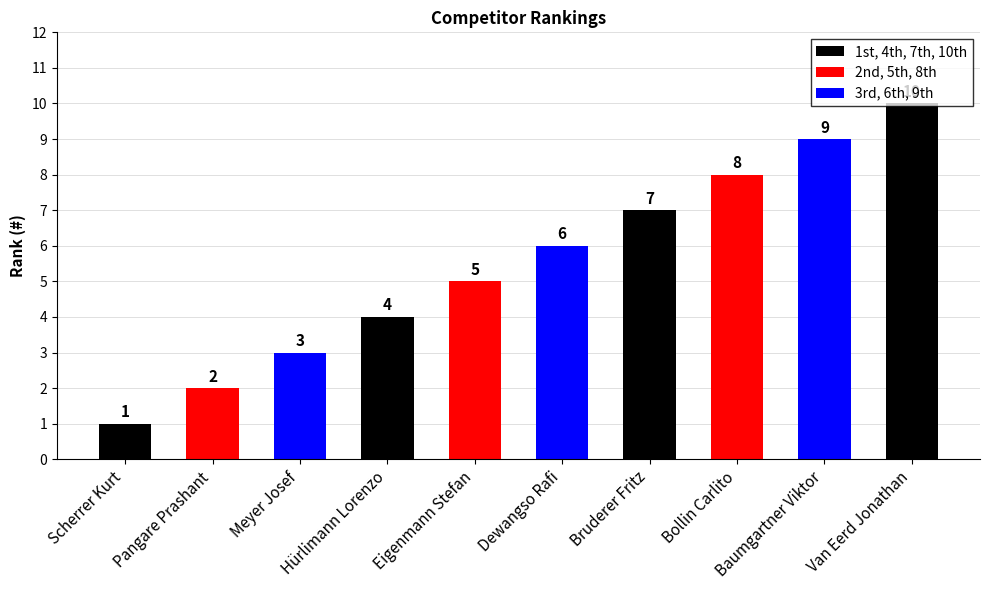

What is the difference between the values at Dewangso Rafi and Eigenmann Stefan?

1